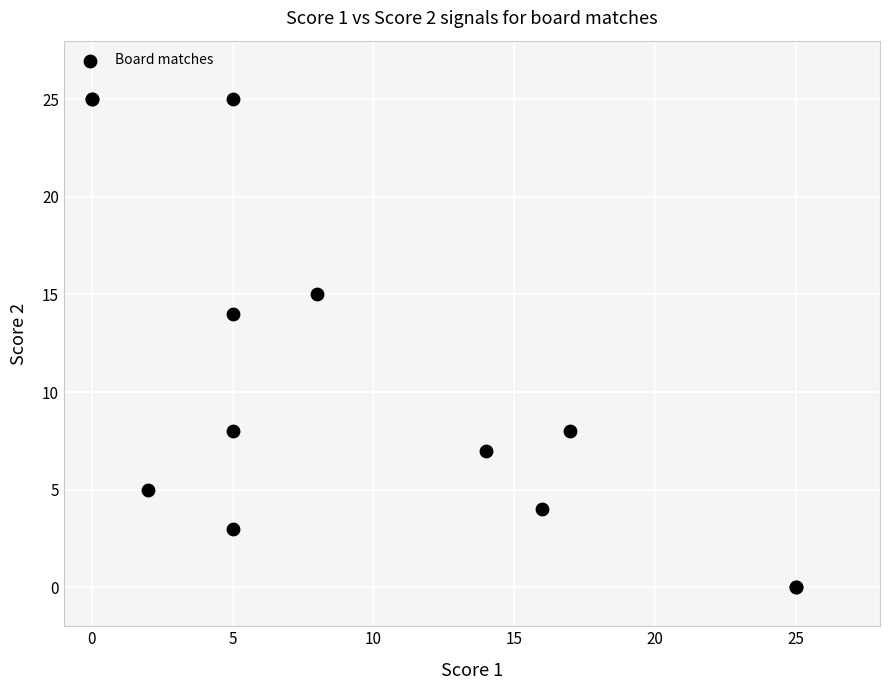

What Y value in the scatter plot is closest to 12?

14